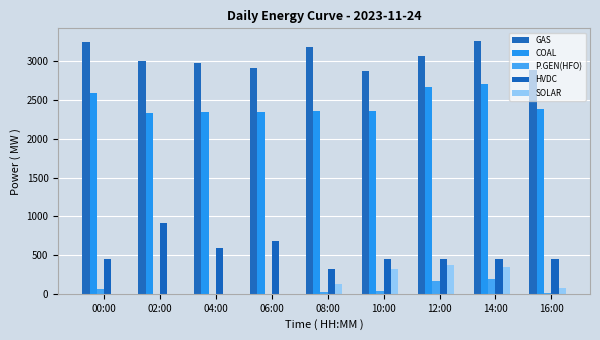

What is the sum of all HVDC values?

4747